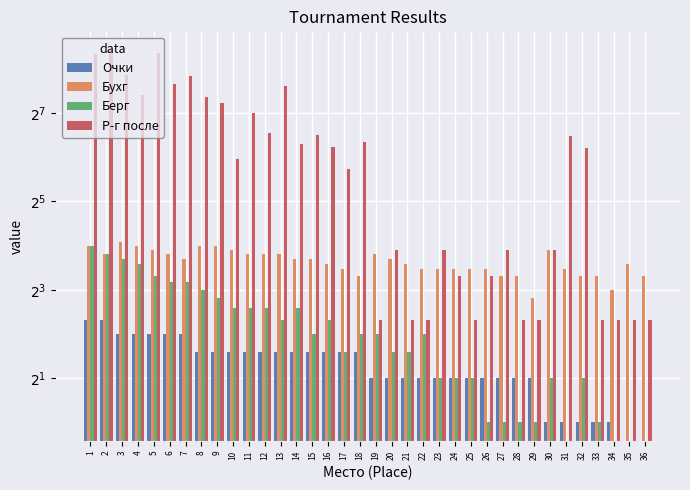

True or false: Р-г после has a value of 79 at 14.

True